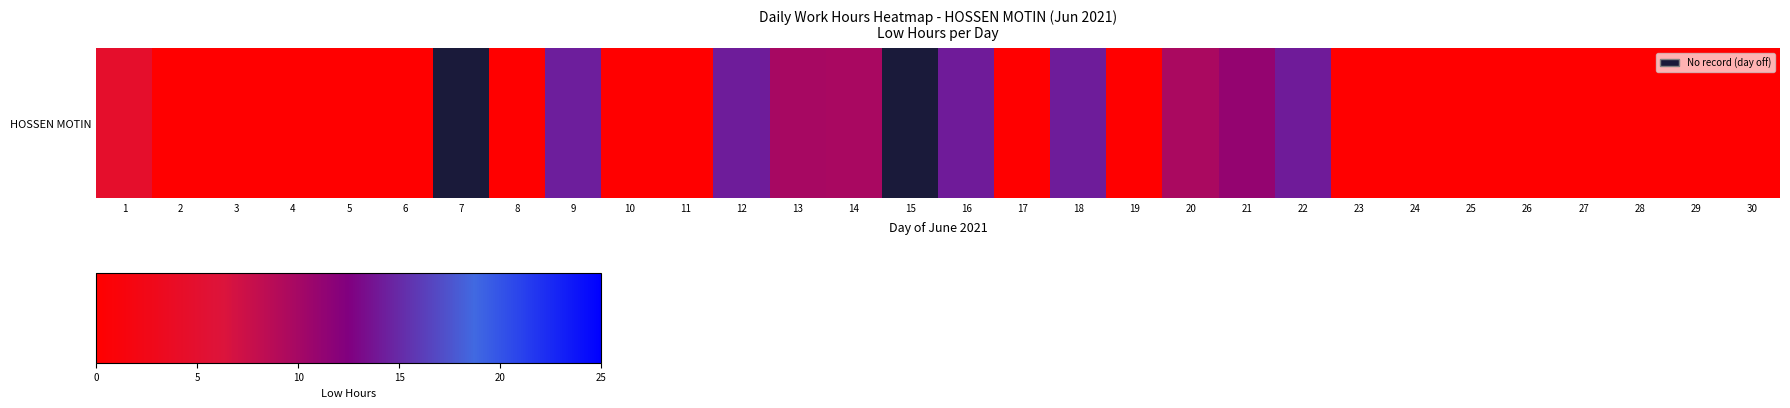

Where is the data nearest to the value 7?

1